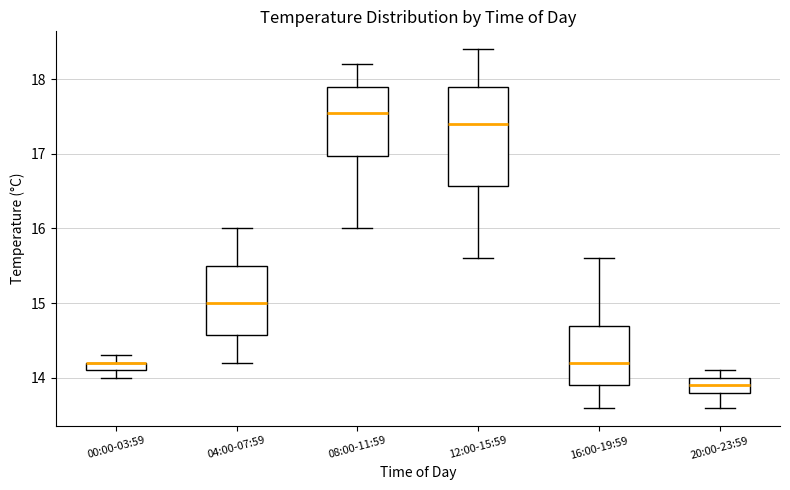

Where does the upper whisker of the box for 16:00-19:59 end on the y-axis? The values are not printed on the chart, so give them approximately, as read against the axis.

15.6